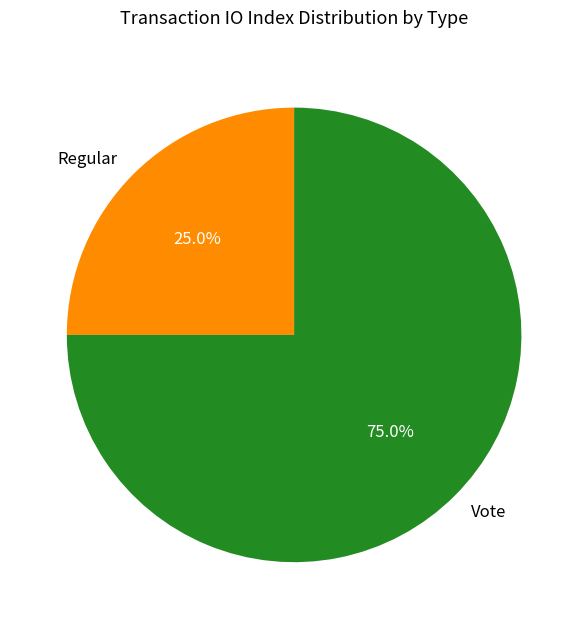

Is Regular the majority of the pie?

No